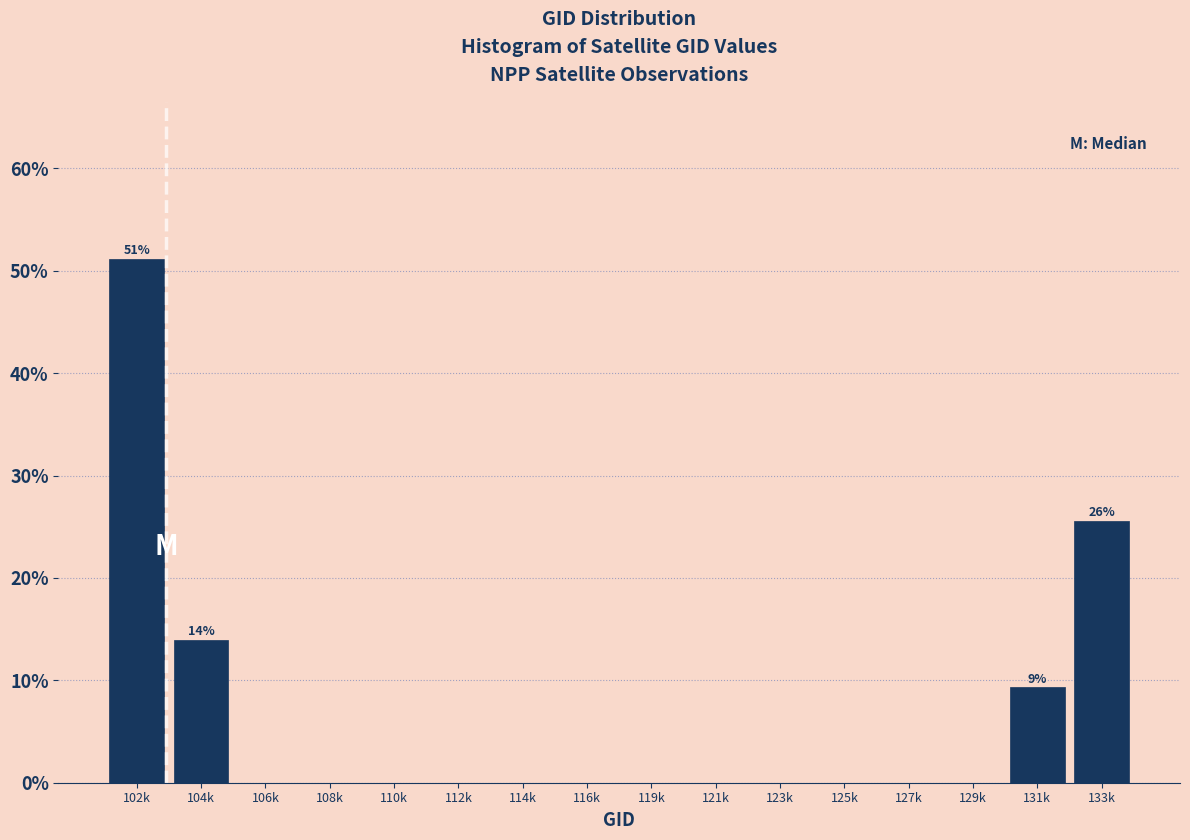

Reading left to right, what are all the values shown in this chart?

102k=51.2	104k=14.0	106k=0.0	108k=0.0	110k=0.0	112k=0.0	114k=0.0	116k=0.0	119k=0.0	121k=0.0	123k=0.0	125k=0.0	127k=0.0	129k=0.0	131k=9.3	133k=25.6